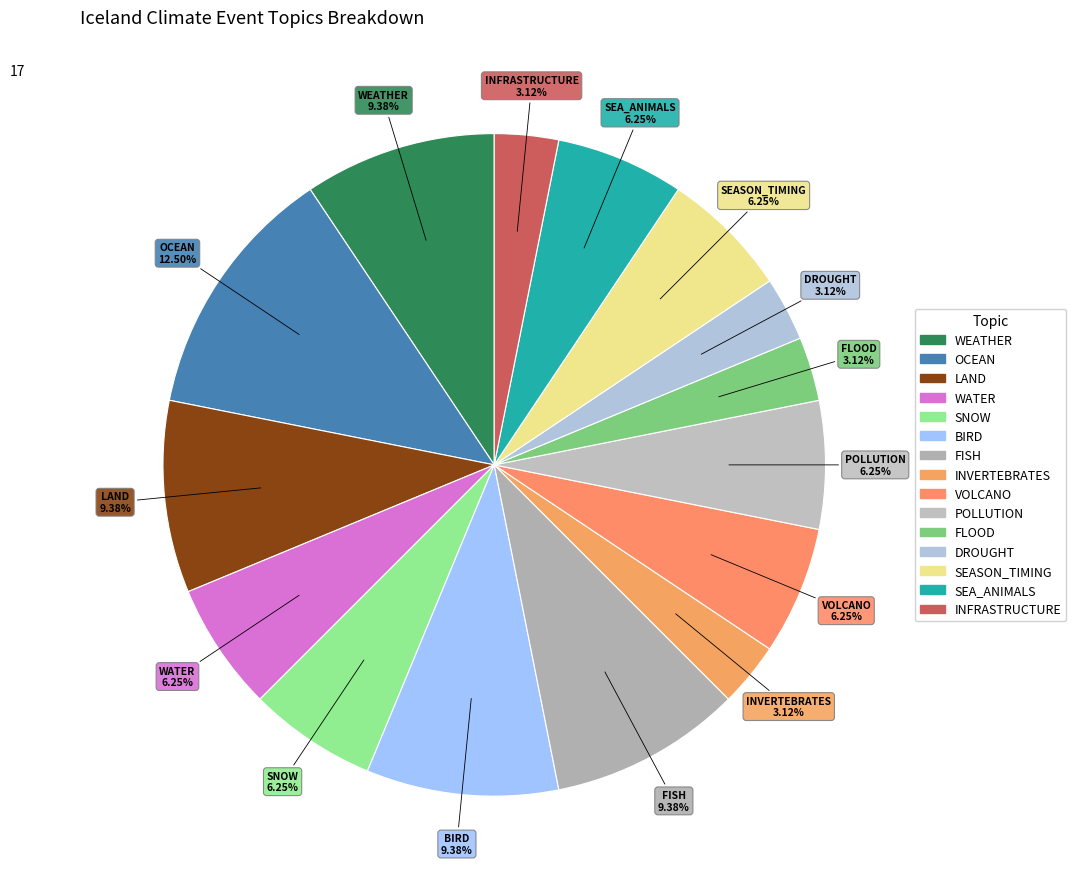

To the nearest percent, what is the difference between the POLLUTION and FLOOD slice percentages?

3%